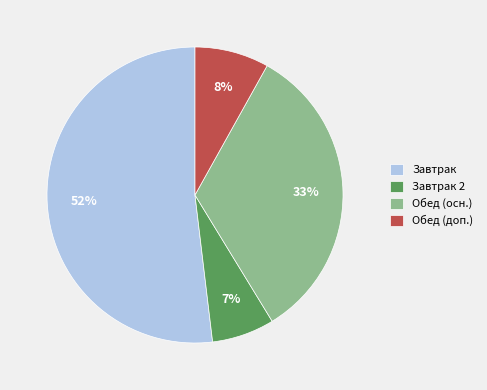

Rank the categories by value from highest to lowest.

Завтрак, Обед (осн.), Обед (доп.), Завтрак 2